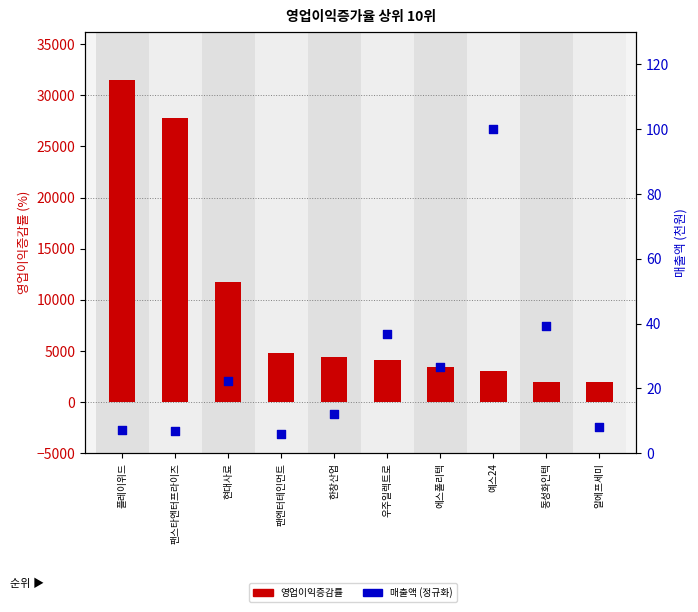

At how many categories does at least one series exceed 19283?

2